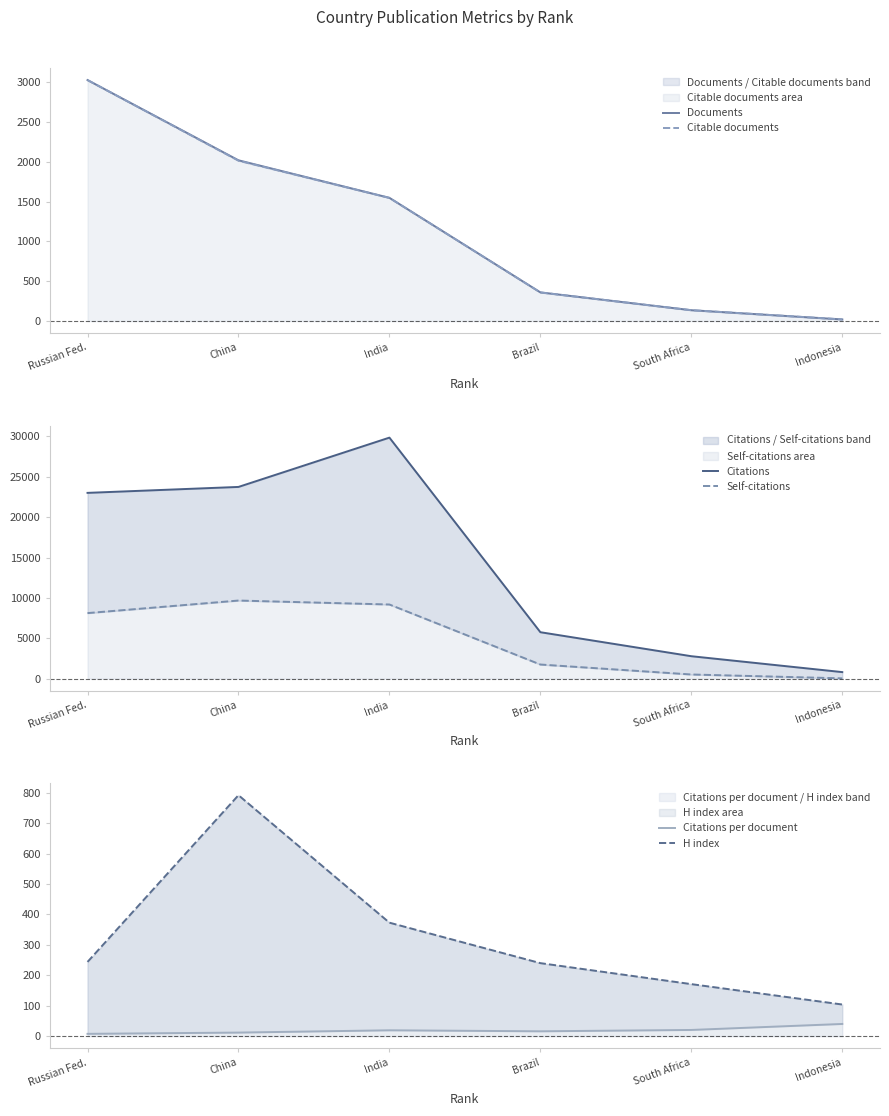

List the labels in order of H index value, largest first.

China, India, Russian Fed., Brazil, South Africa, Indonesia